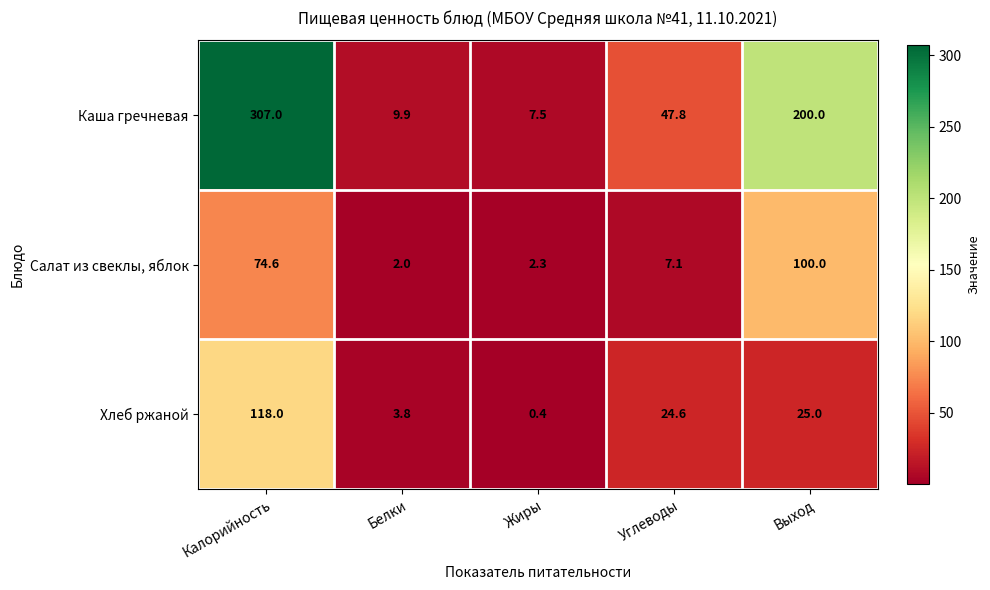

Reading left to right, transcribe all the data shown in this chart.

Каша гречневая: Калорийность=307.0	Белки=9.9	Жиры=7.5	Углеводы=47.8	Выход=200.0
Салат из свеклы, яблок: Калорийность=74.6	Белки=2.0	Жиры=2.3	Углеводы=7.1	Выход=100.0
Хлеб ржаной: Калорийность=118.0	Белки=3.8	Жиры=0.4	Углеводы=24.6	Выход=25.0